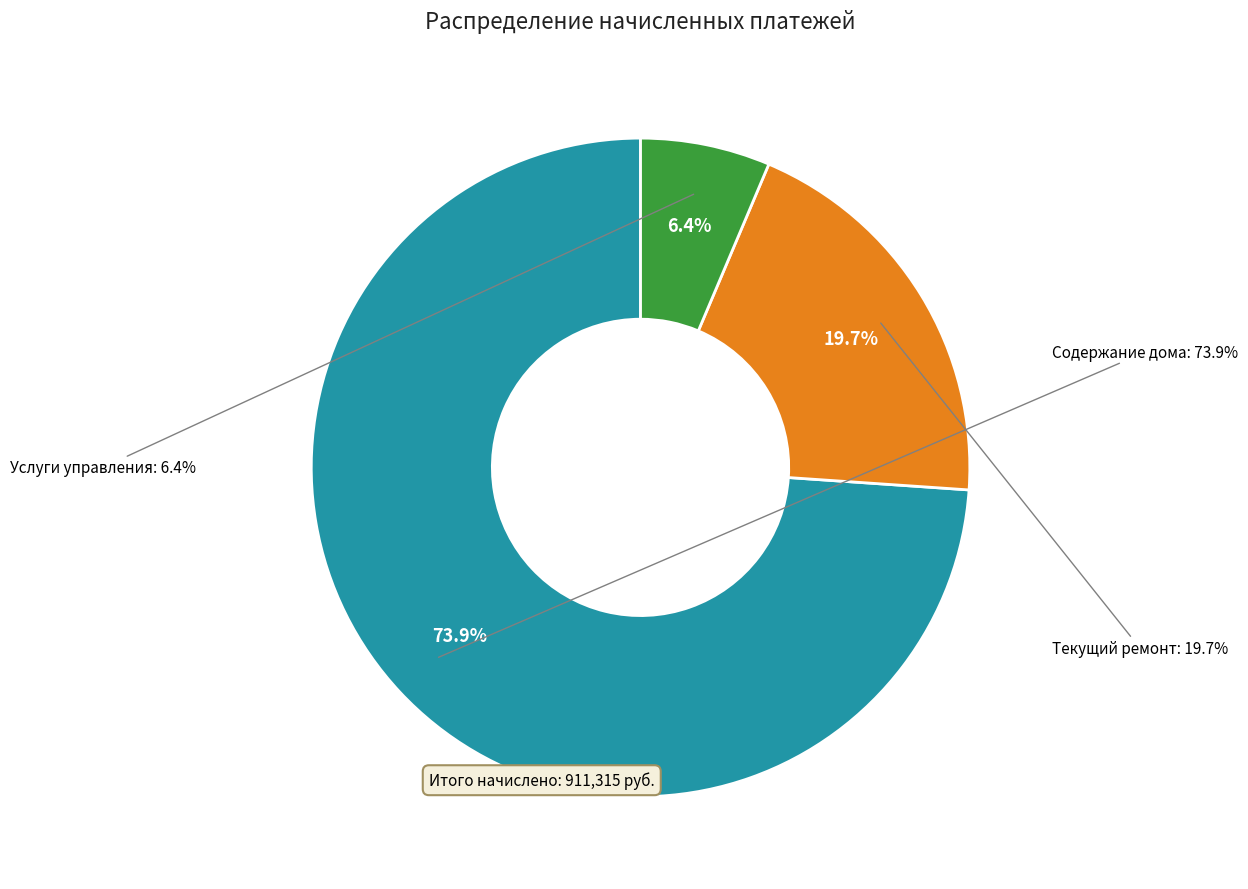

To the nearest percent, what percentage of the pie is Содержание дома?

74%